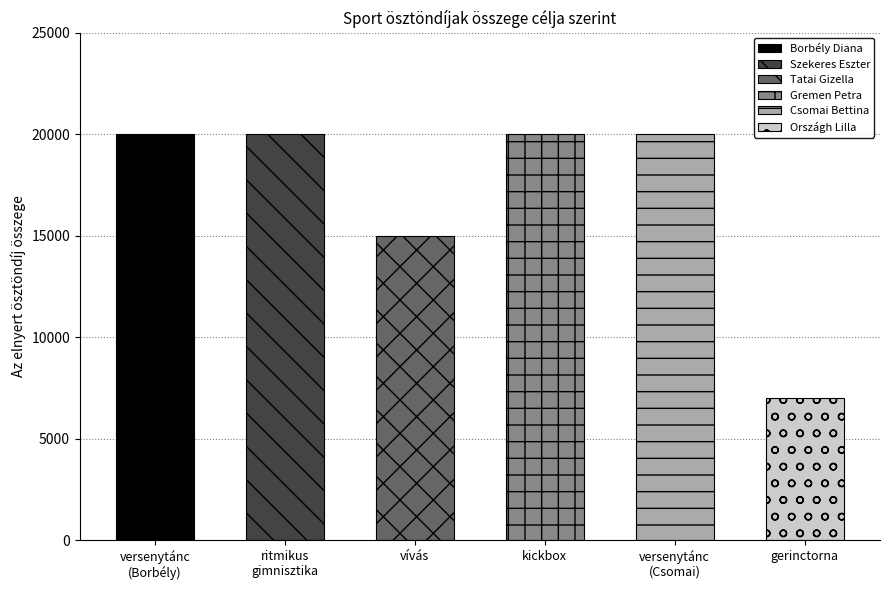

Between versenytánc (Borbély) and vívás, which is larger?

versenytánc (Borbély)